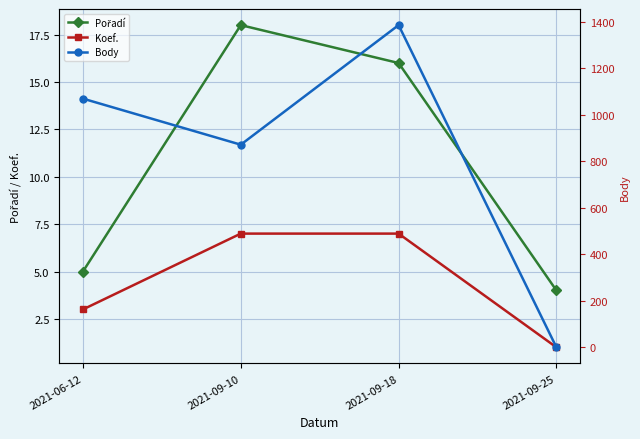

True or false: Body and Pořadí cross at least once.

True